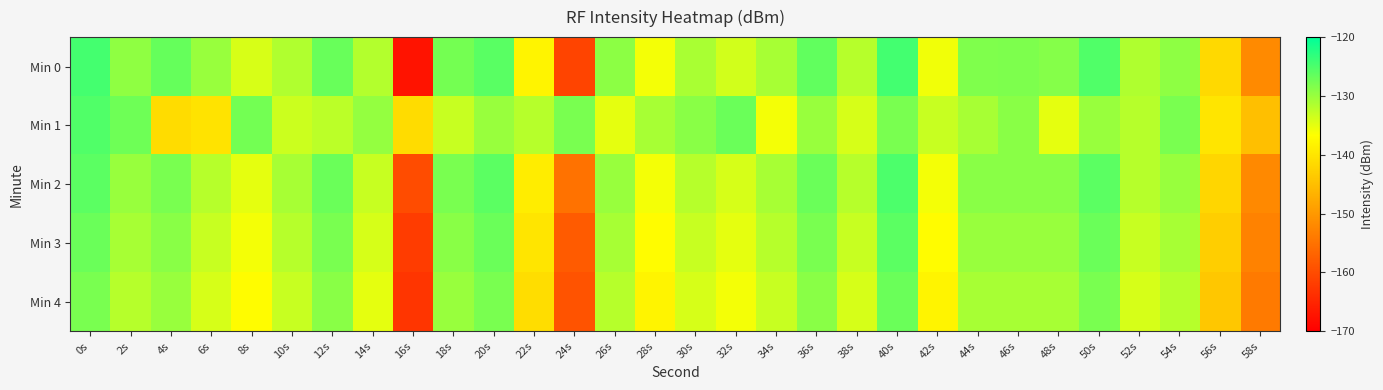

What is the minimum value shown in the chart?

-167.4